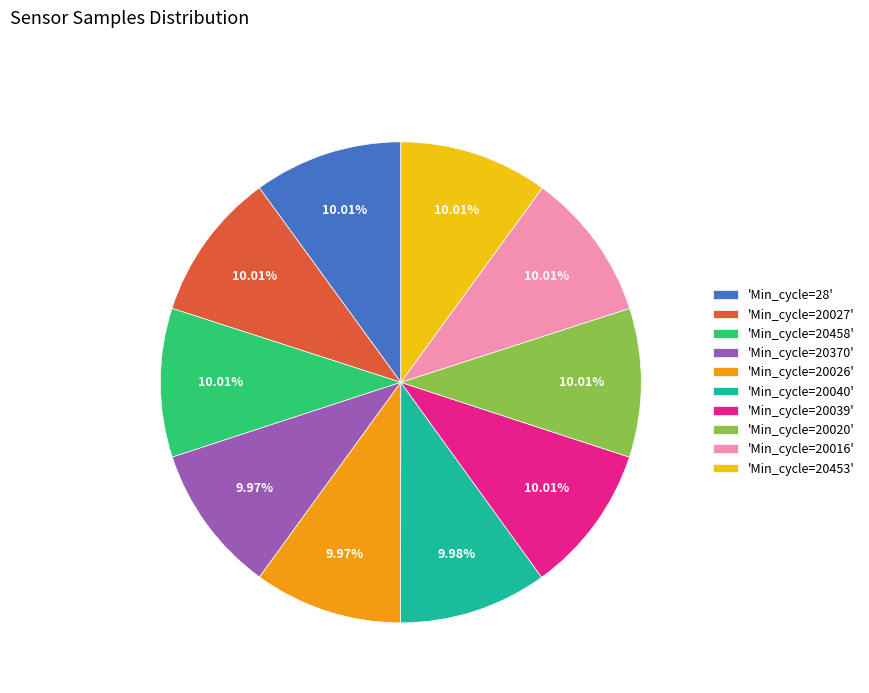

Does any single category account for the majority?

No